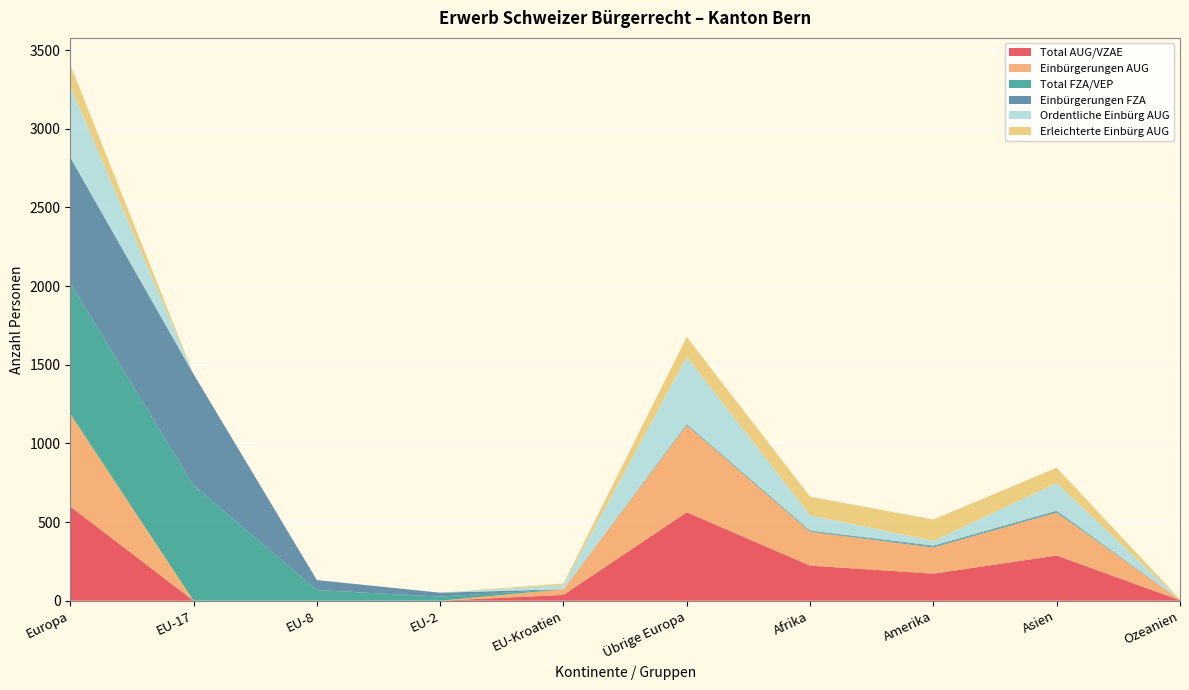

Reading left to right, list all the values displayed in this chart.

Total AUG/VZAE: 599	0	0	0	37	562	223	172	287	3
Einbürgerungen AUG: 589	0	0	0	36	553	215	166	273	3
Total FZA/VEP: 831	733	68	26	0	4	4	6	6	0
Einbürgerungen FZA: 799	707	63	25	0	4	4	6	6	0
Ordentliche Einbürg AUG: 453	0	0	0	26	427	97	30	176	0
Erleichterte Einbürg AUG: 136	0	0	0	10	126	118	136	97	3